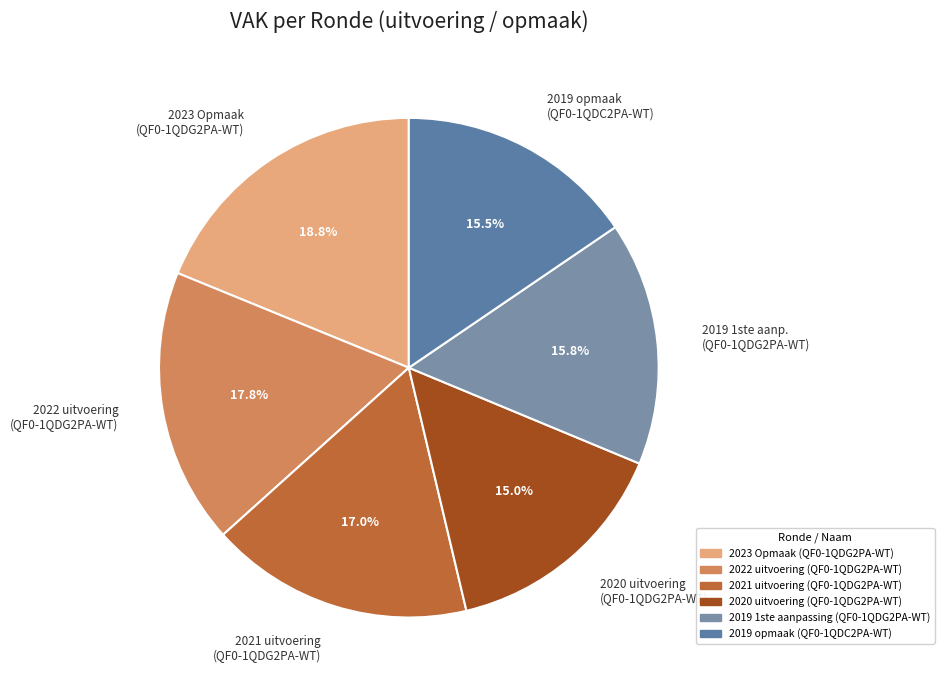

Between 2021 uitvoering (QF0-1QDG2PA-WT) and 2022 uitvoering (QF0-1QDG2PA-WT), which is larger?

2022 uitvoering (QF0-1QDG2PA-WT)